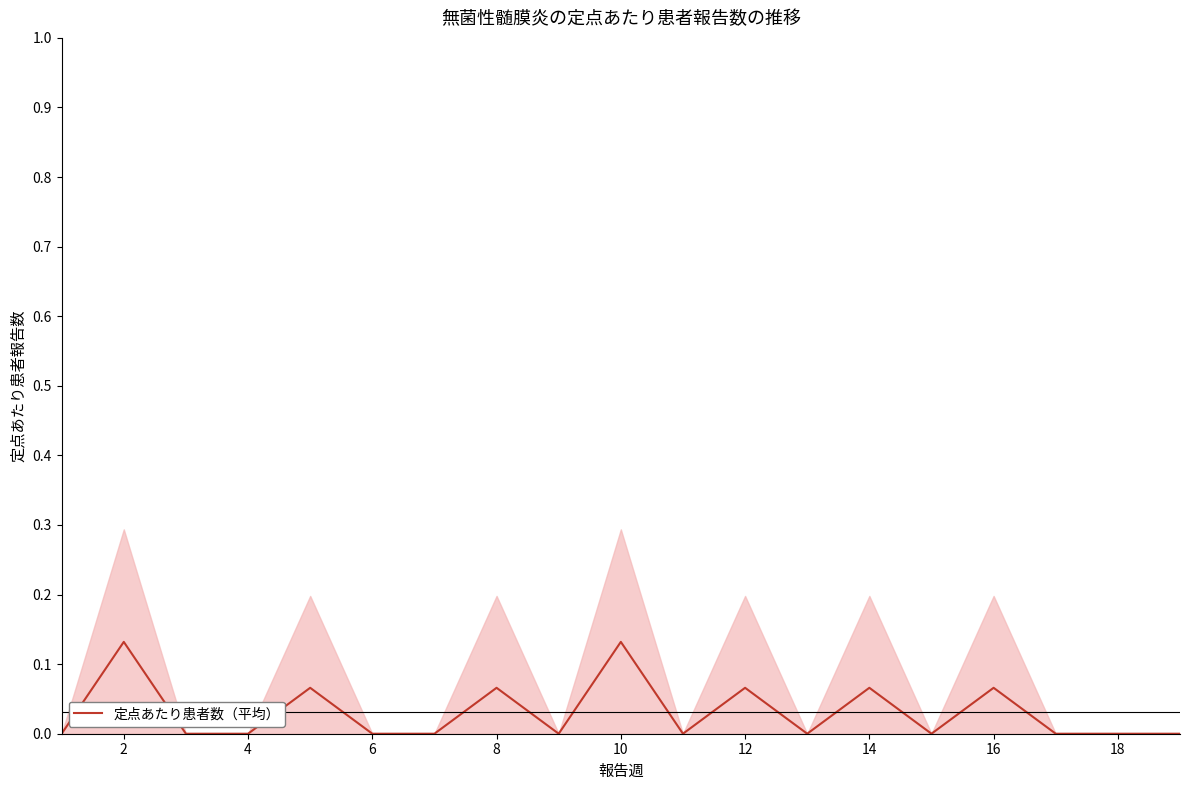

Reading left to right, list all the values displayed in this chart.

0.0	0.1	0.0	0.0	0.1	0.0	0.0	0.1	0.0	0.1	0.0	0.1	0.0	0.1	0.0	0.1	0.0	0.0	0.0